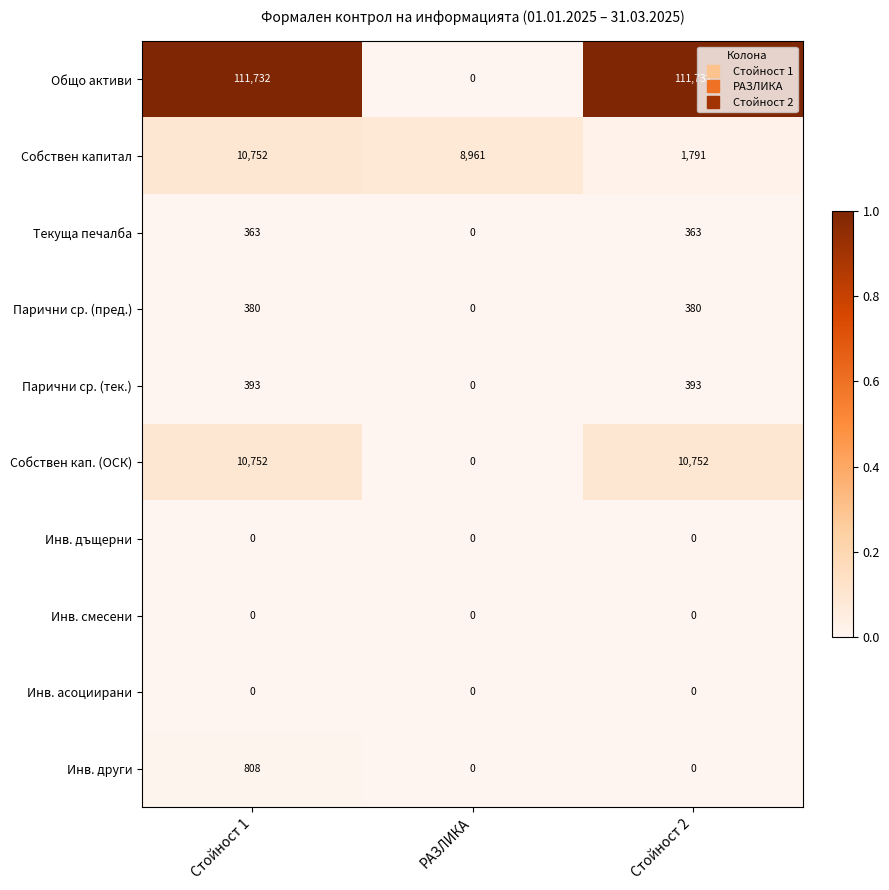

The Инв. смесени series shows 0 at Стойност 1. True or false?

True